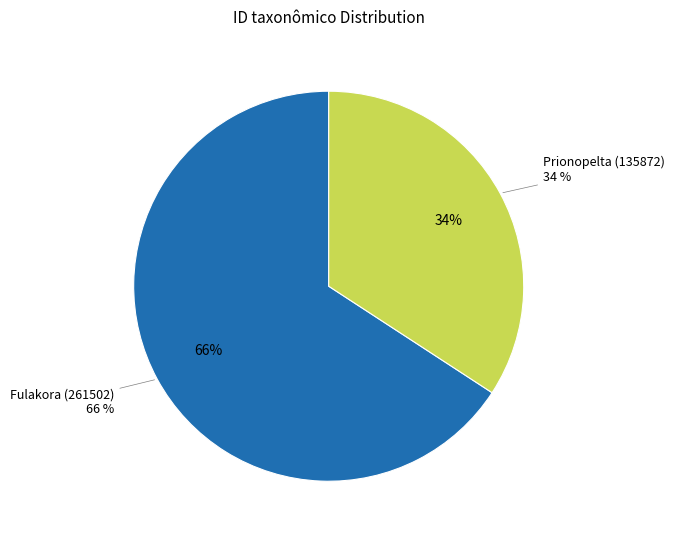

What is the smallest slice in the pie chart?

Prionopelta (135872)